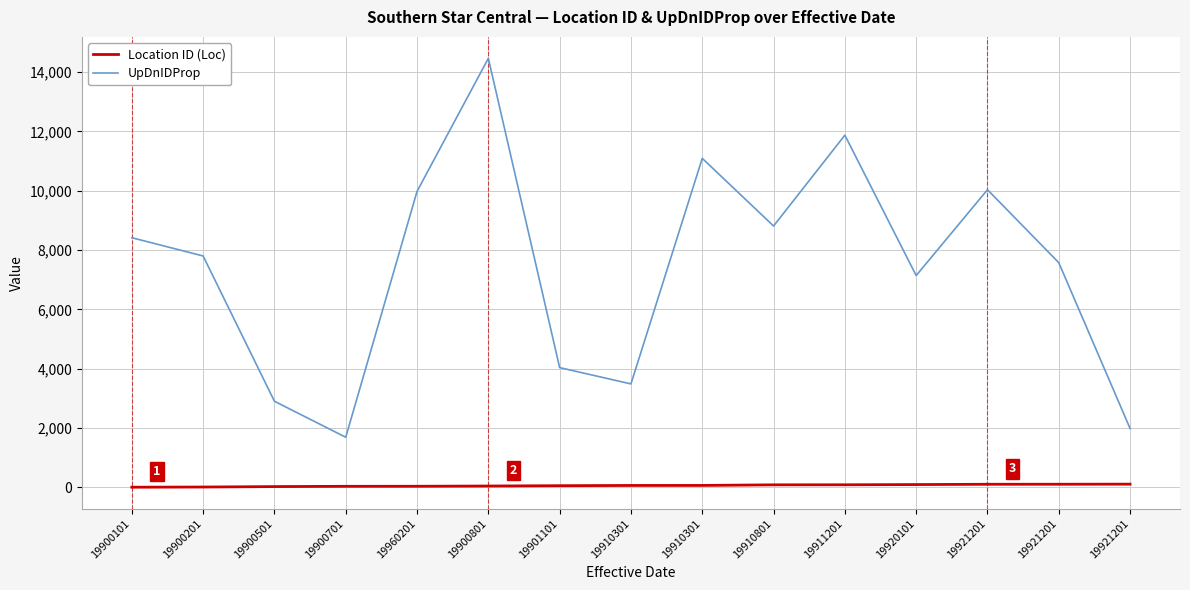

What is the label of the 1st point from the left?

19900101